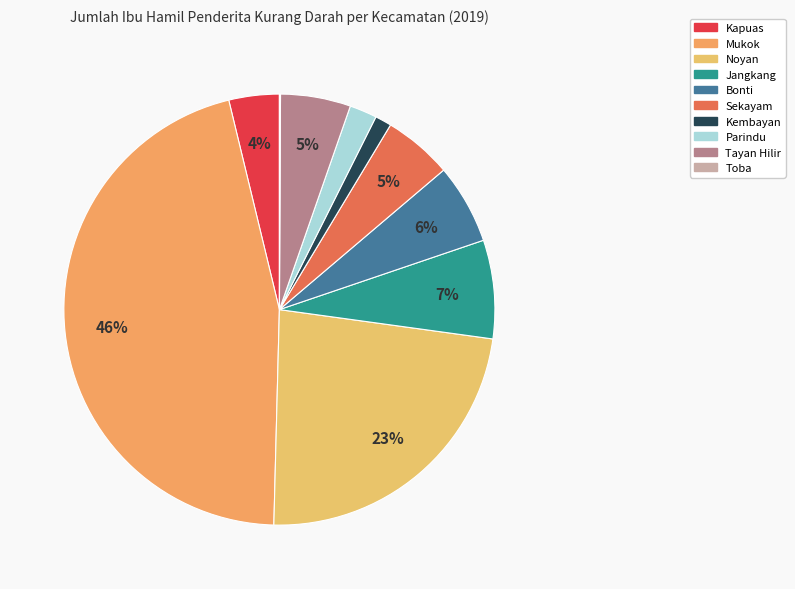

To the nearest percent, what is the difference between the largest and smallest slice percentages?

46%